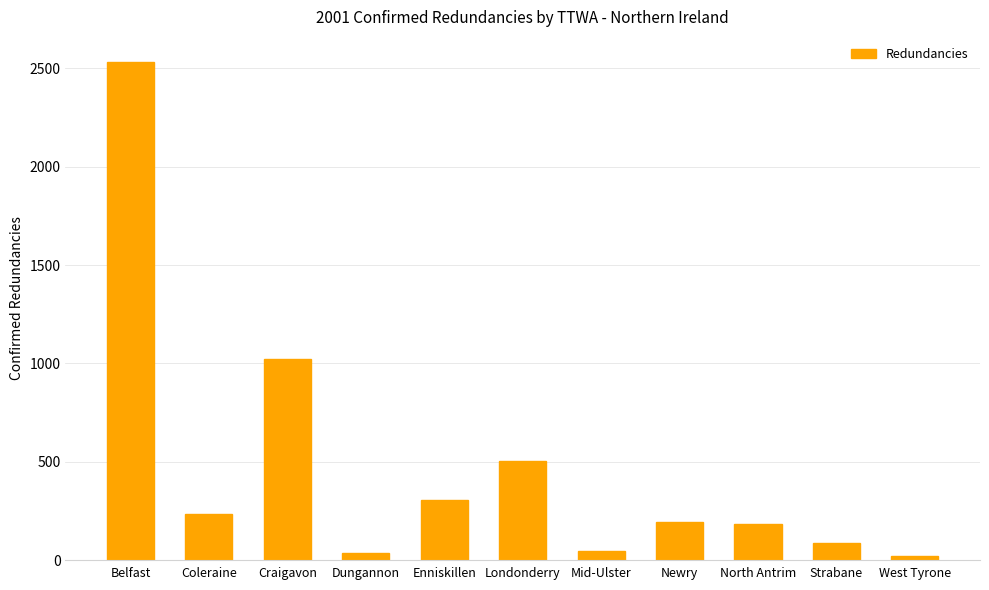

Between Craigavon and Coleraine, which is larger?

Craigavon